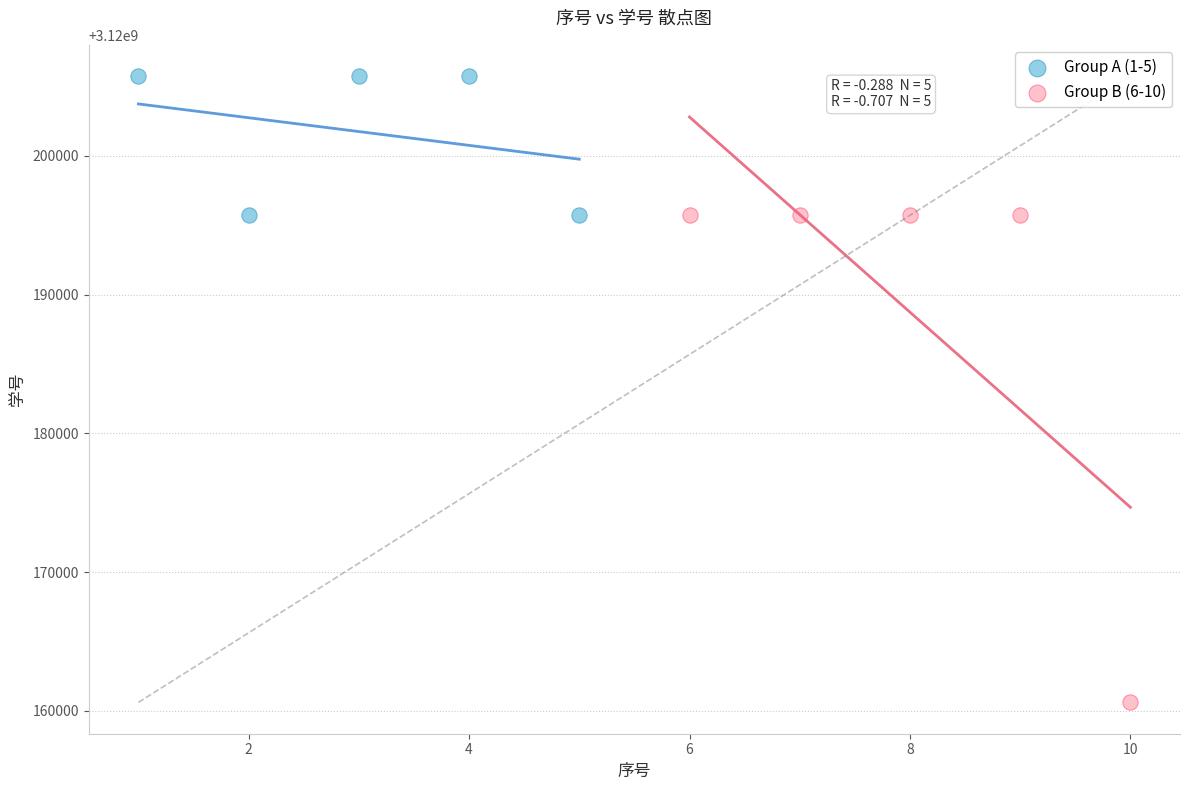

What are all the series names shown in the legend?

Group A (1-5), Group B (6-10)